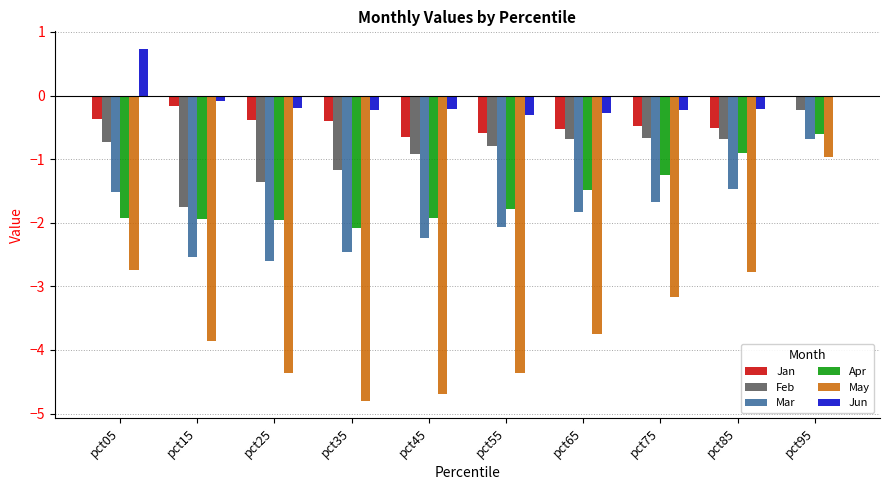

Are the bars grouped side by side (vs. stacked)?

Yes